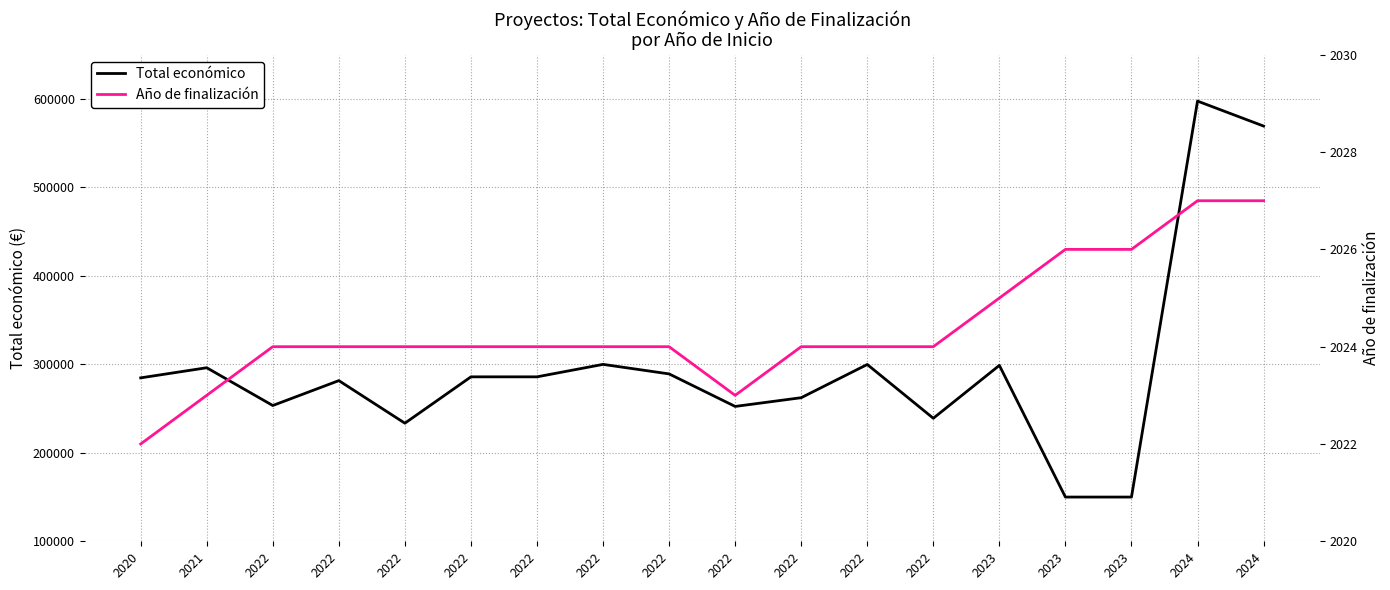

Reading right to left, extract all data points from this chart.

Total económico: 2024=569416	2024=597651	2023=150000	2023=150000	2023=298853	2022=239073	2022=299882	2022=262332	2022=252456	2022=289231	2022=299998	2022=285913	2022=285912	2022=233500	2022=281639	2022=253495	2021=296198	2020=284756
Año de finalización: 2024=2027	2024=2027	2023=2026	2023=2026	2023=2025	2022=2024	2022=2024	2022=2024	2022=2023	2022=2024	2022=2024	2022=2024	2022=2024	2022=2024	2022=2024	2022=2024	2021=2023	2020=2022